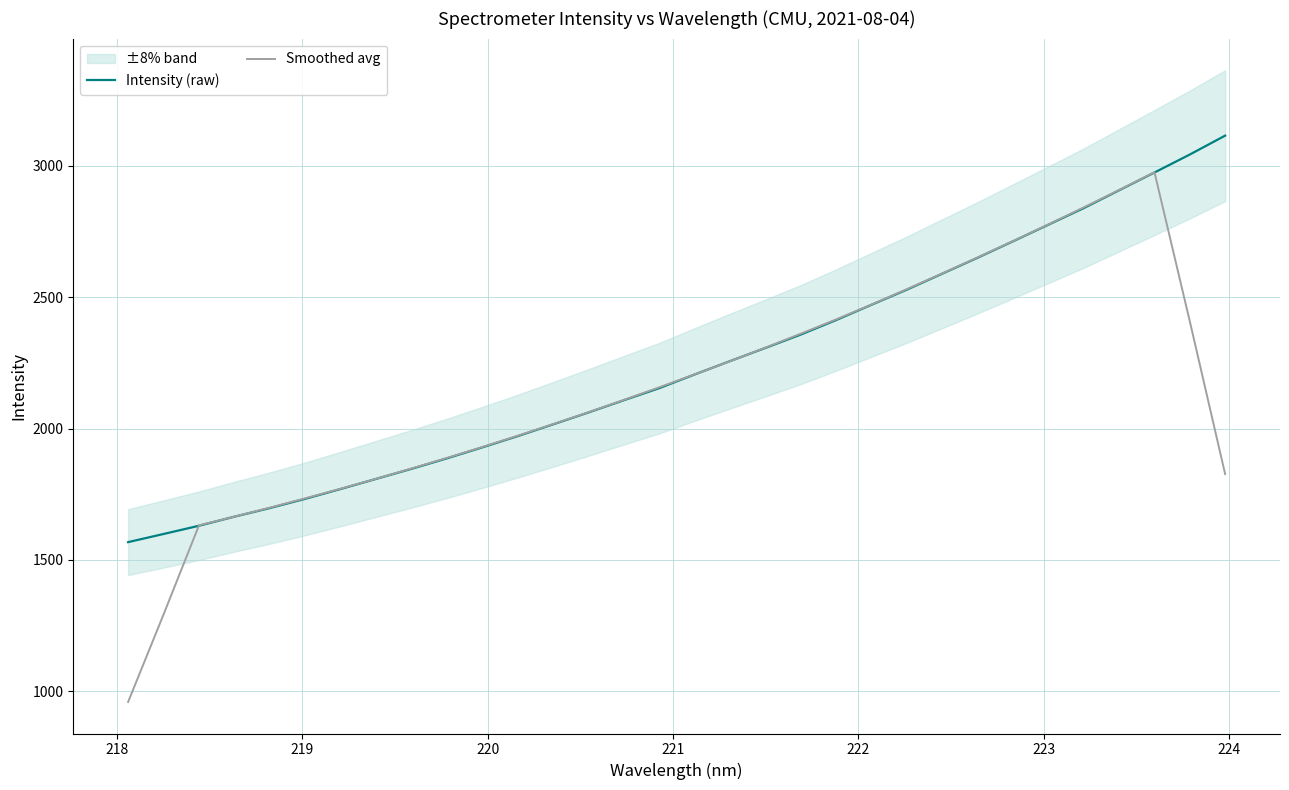

Which series reaches the minimum Y coordinate?

Smoothed avg